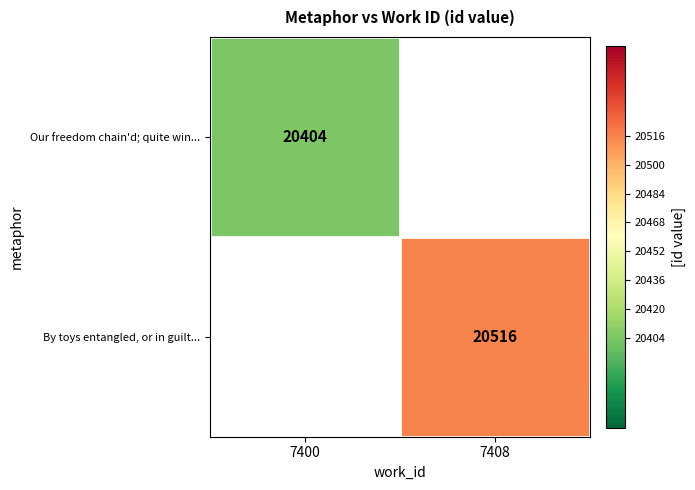

The By toys entangled, or in guilt... series shows 5557 at 7408. True or false?

False